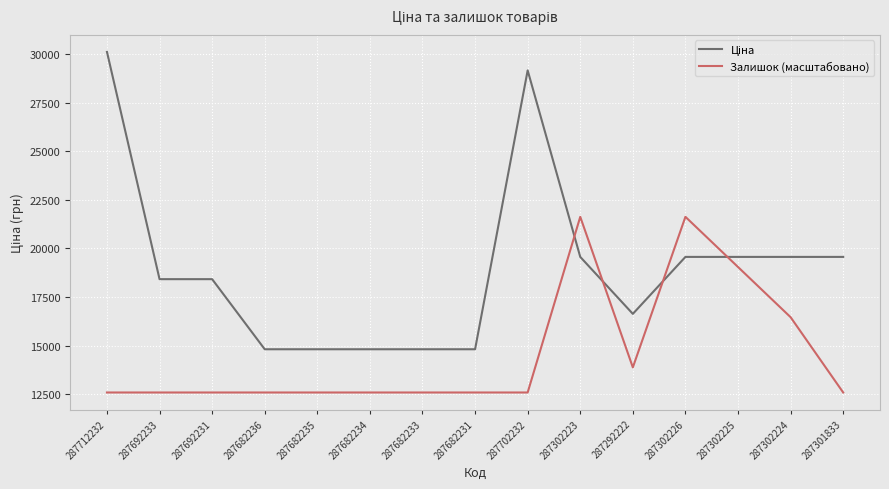

Count the number of data series in this chart.

2